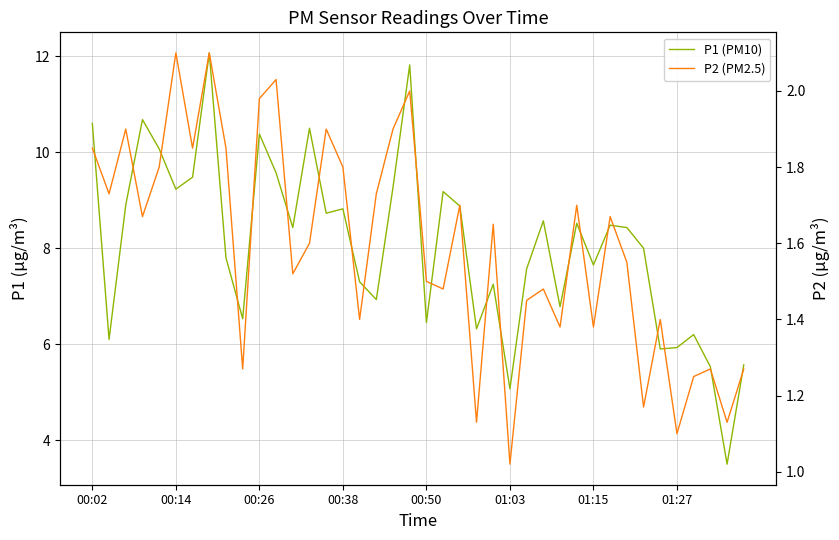

Between 36 and 00:02, which is larger?

00:02